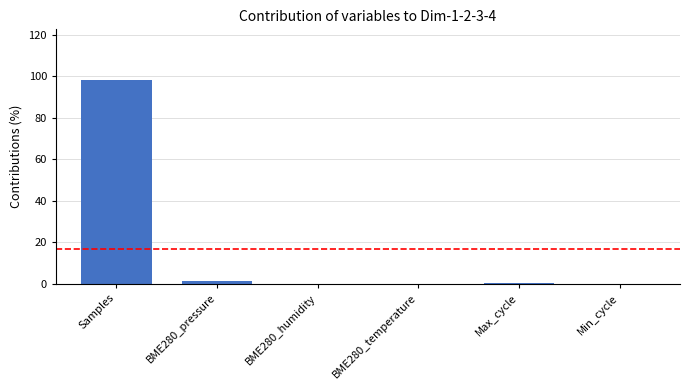

What is the change in value from BME280_humidity to Max_cycle?

+0.3